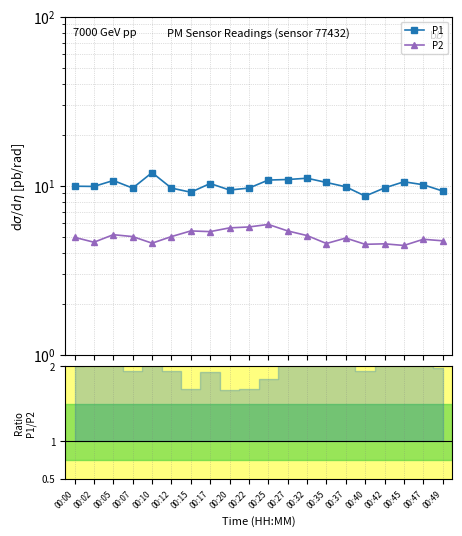

At which label does P1 reach its minimum?

00:40